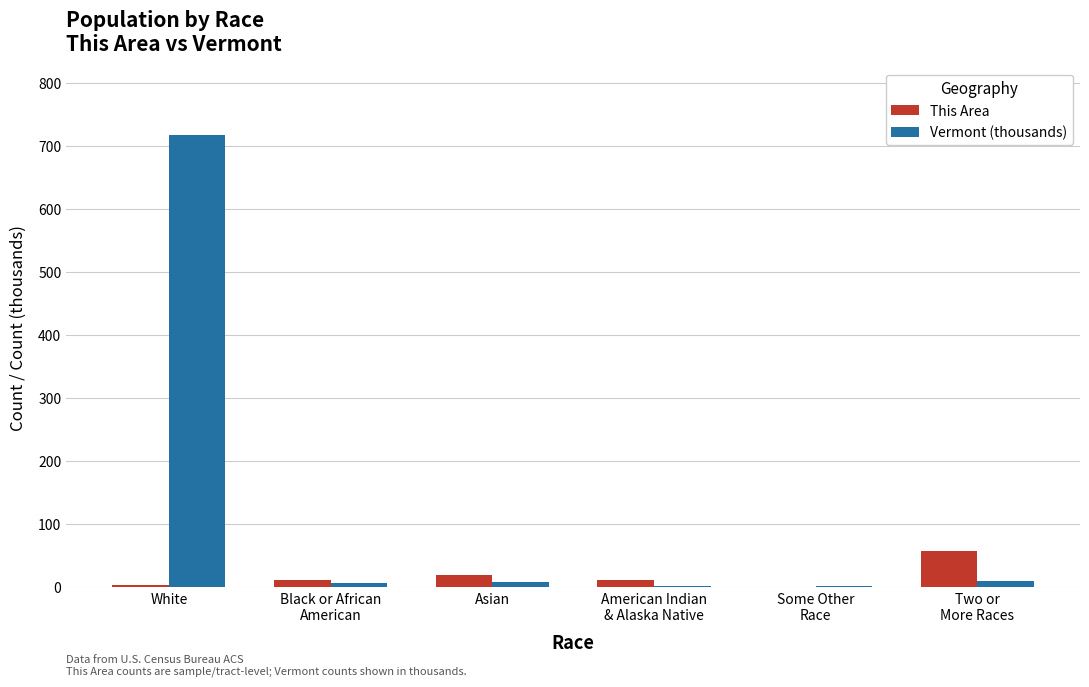

How many groups of bars are there?

6